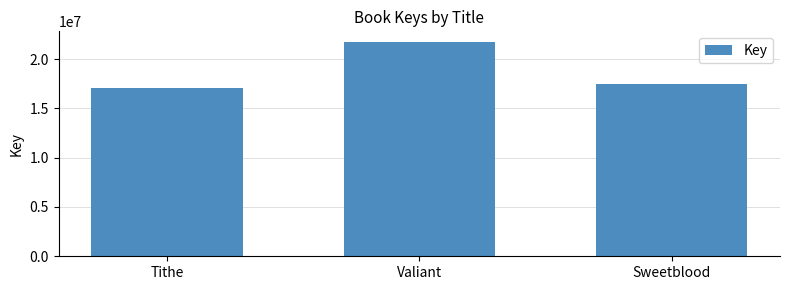

How many series are shown in this chart?

1